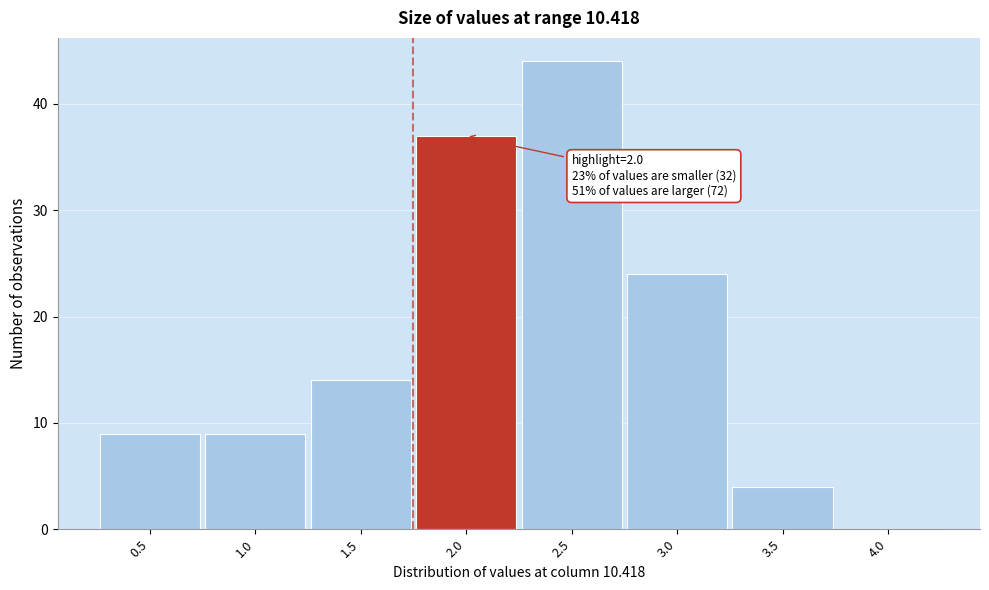

Reading left to right, list all the values displayed in this chart.

0.5=9	1.0=9	1.5=14	2.0=37	2.5=44	3.0=24	3.5=4	4.0=0